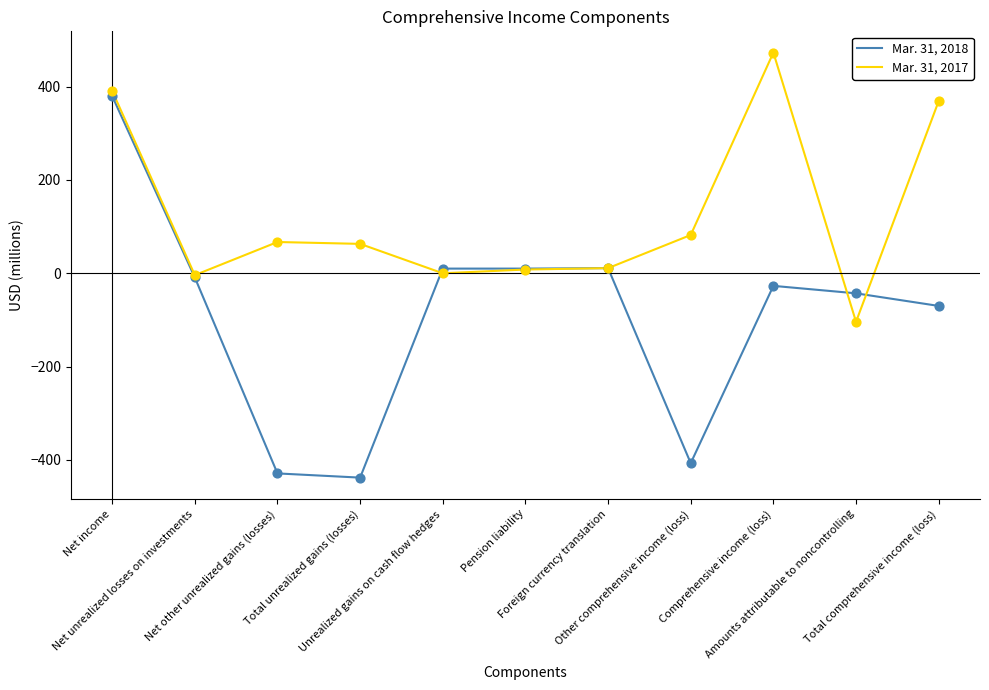

Rank the series by their maximum value, from highest to lowest.

Mar. 31, 2017, Mar. 31, 2018